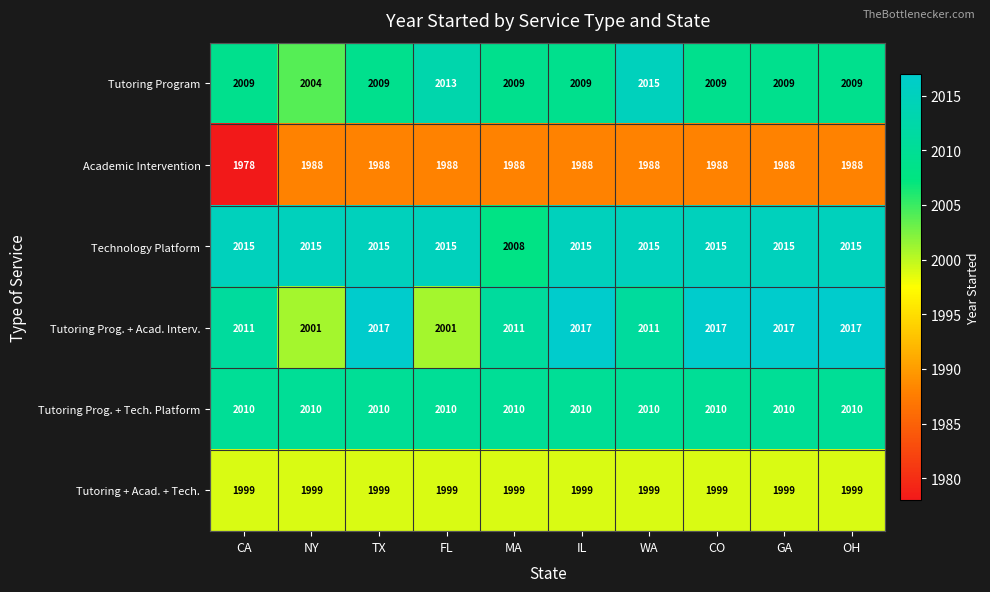

What is the total value across all series at TX?

12038